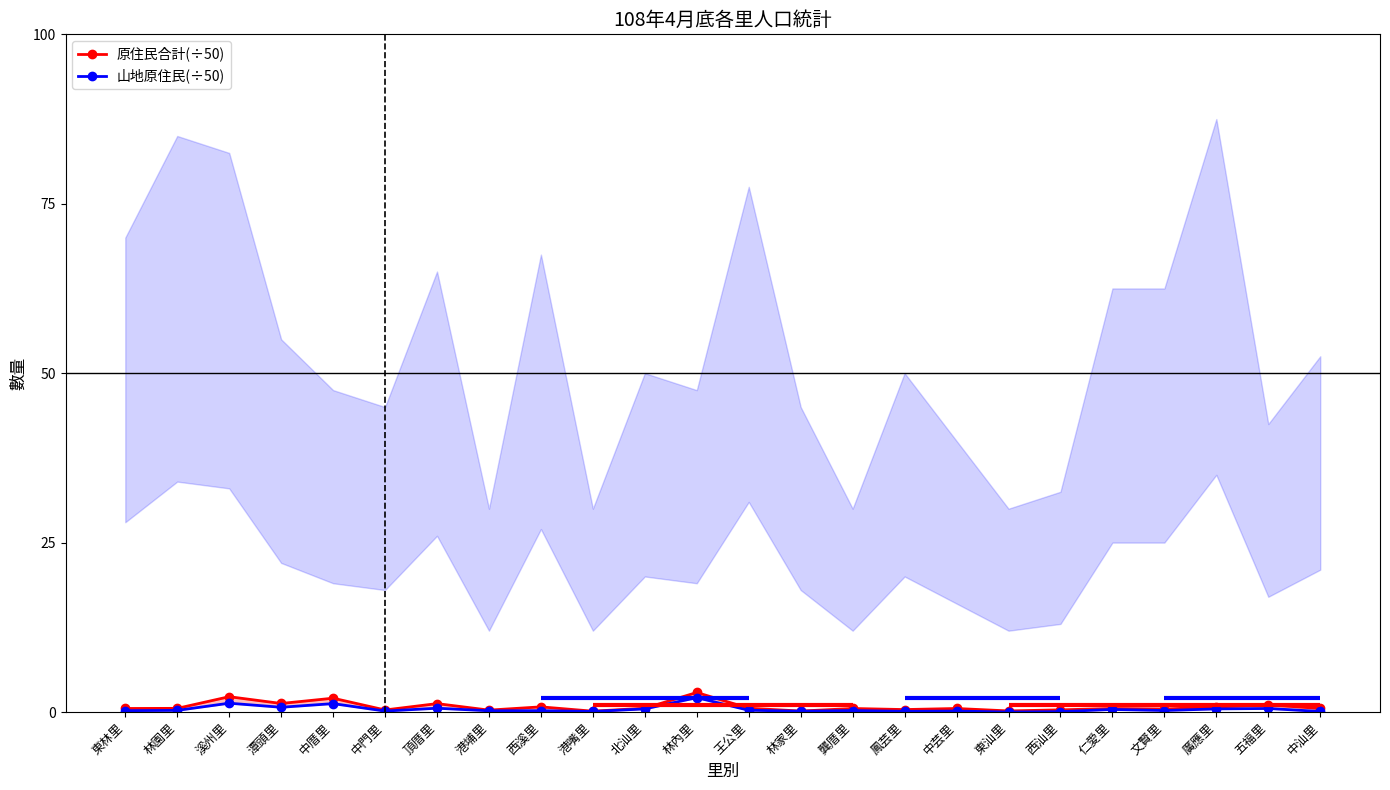

What is the approximate value of 原住民合計(÷50) at 龔厝里?

0.5